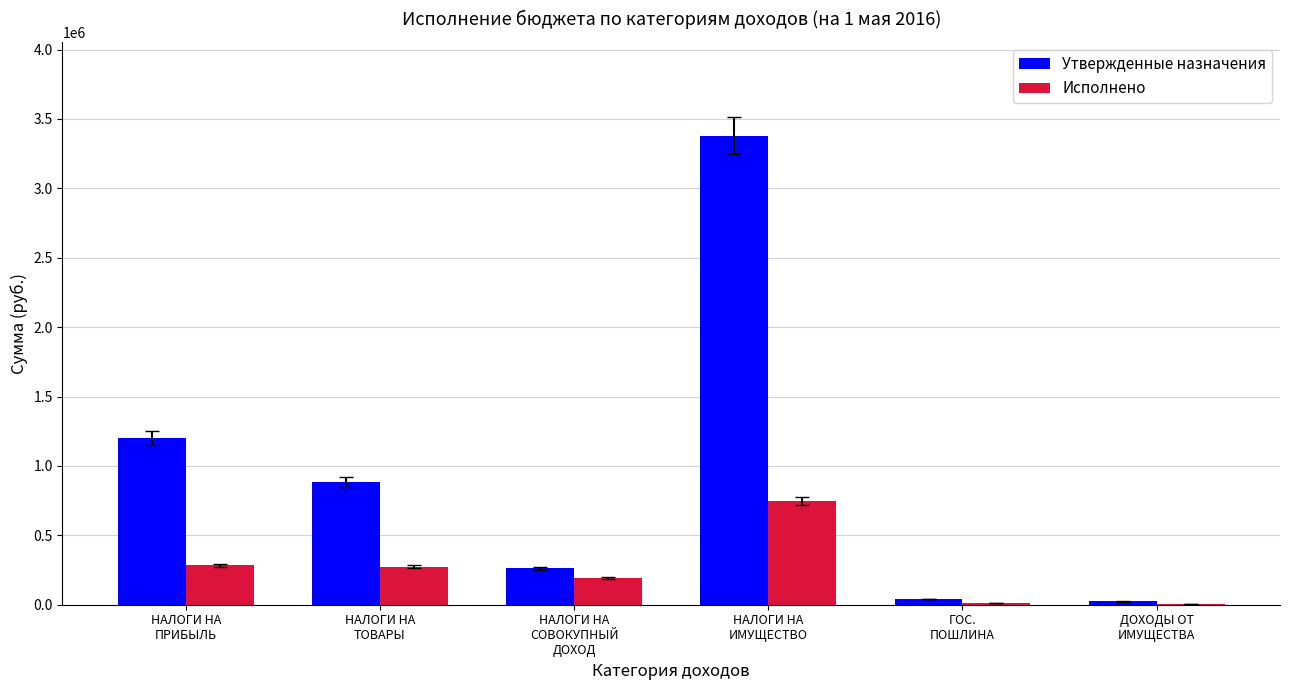

Which series has the largest total across all categories?

Утвержденные назначения